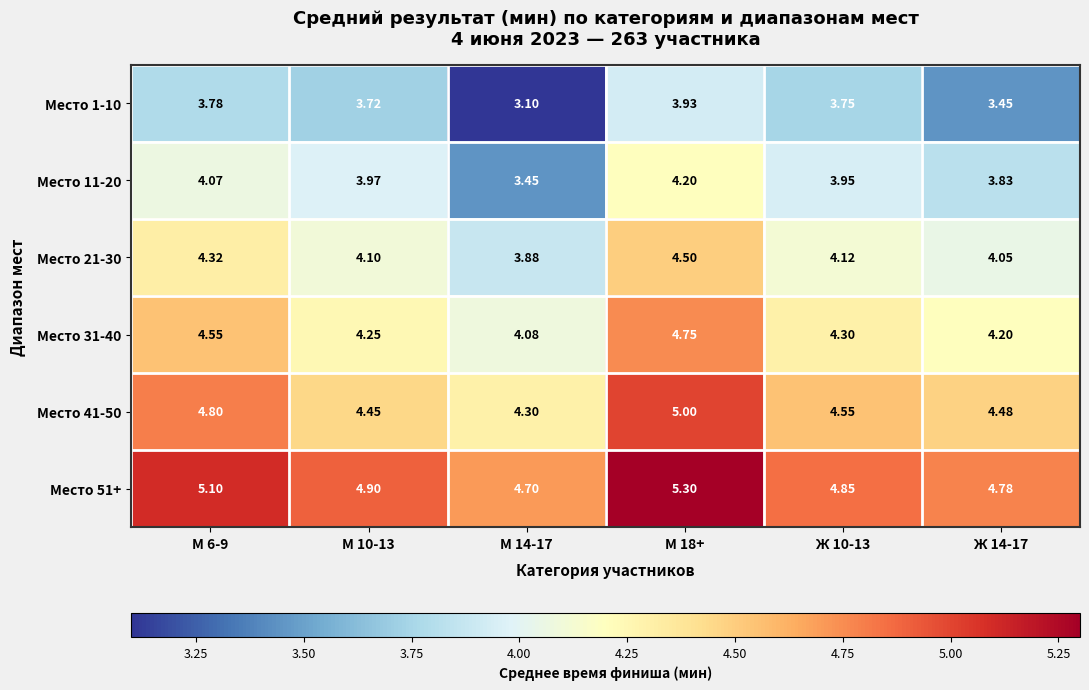

Is the value of Место 21-30 at Ж 10-13 greater than the value of Место 41-50 at М 10-13?

No